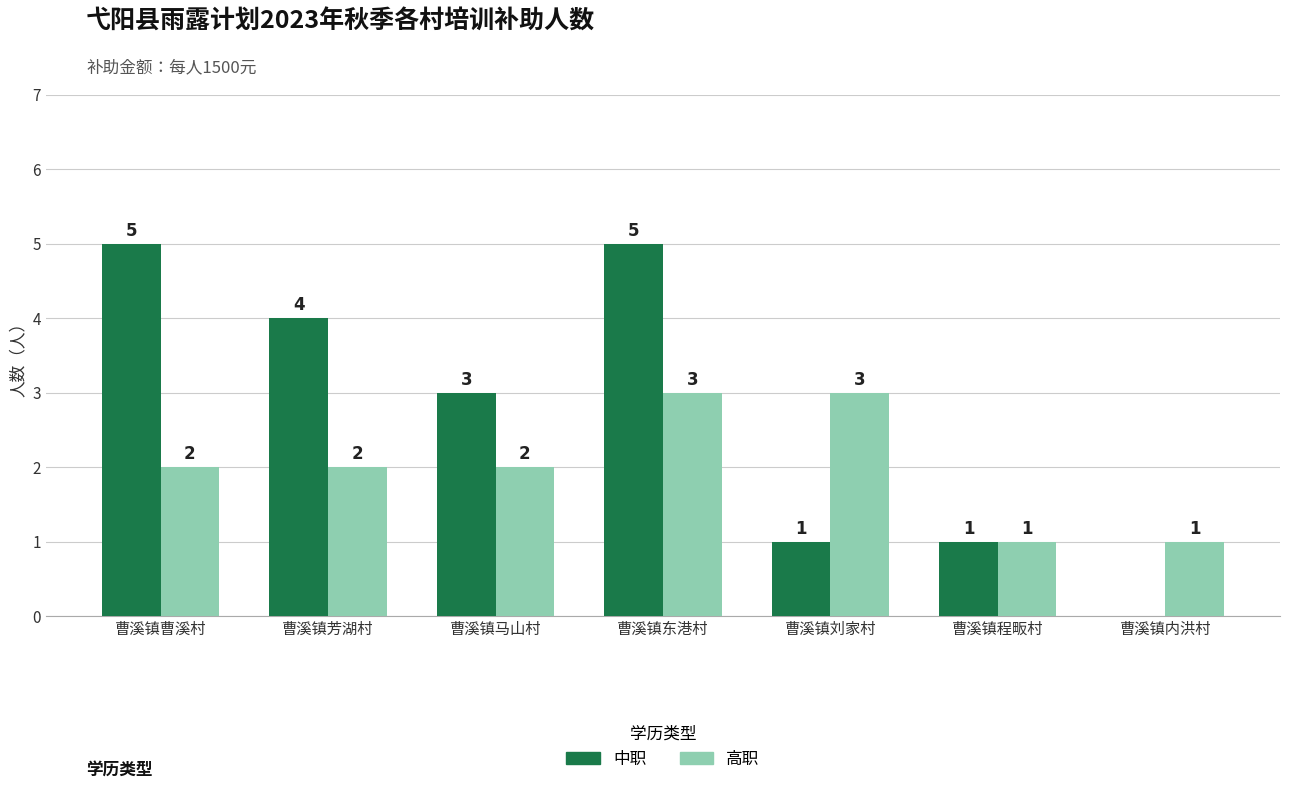

What value does the 中职 series have at 曹溪镇东港村?

5